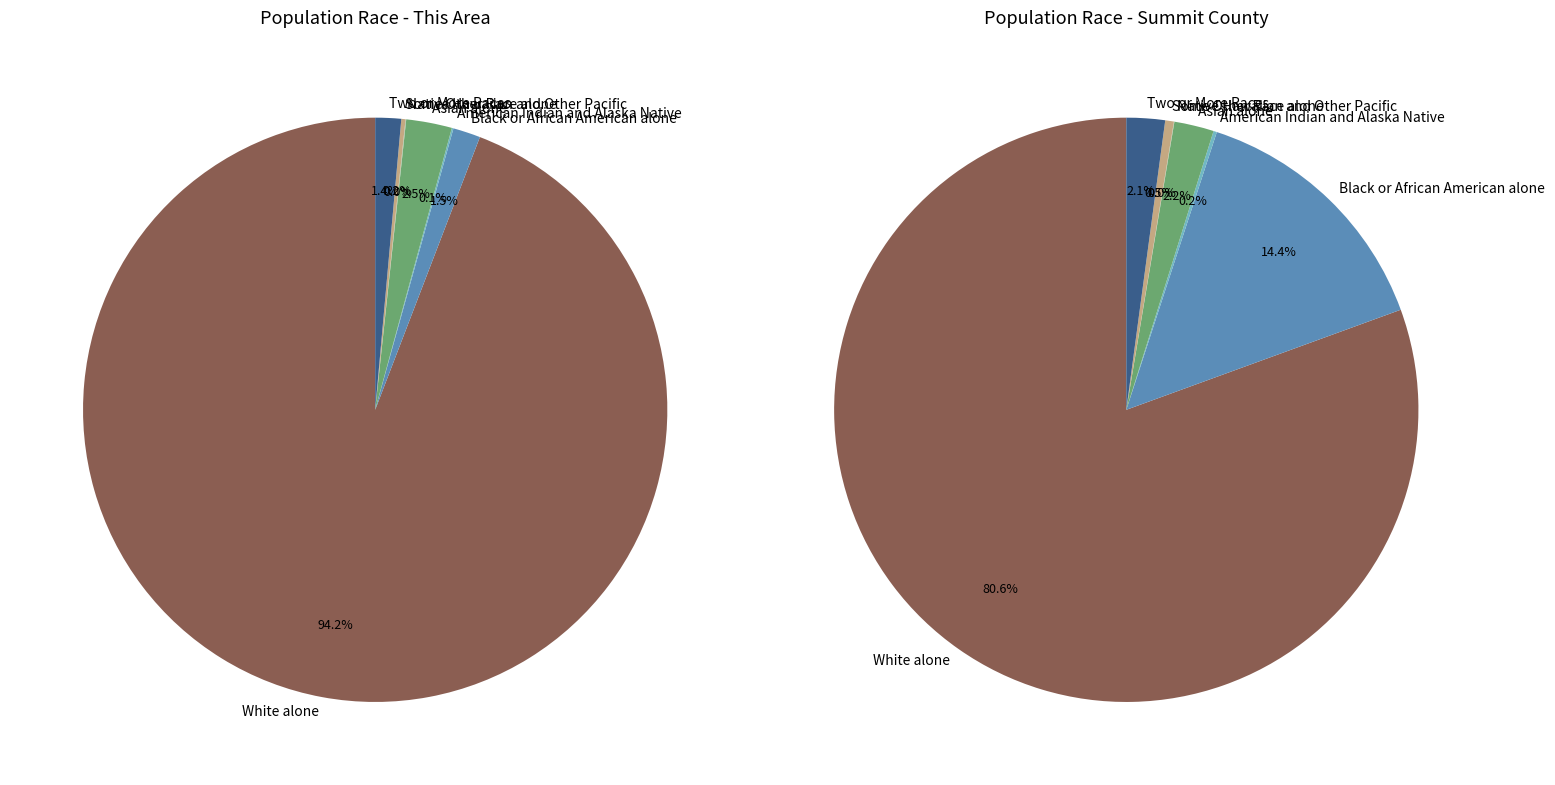

Combined, what portion of the pie is Asian alone and Some Other Race alone?

2.8%